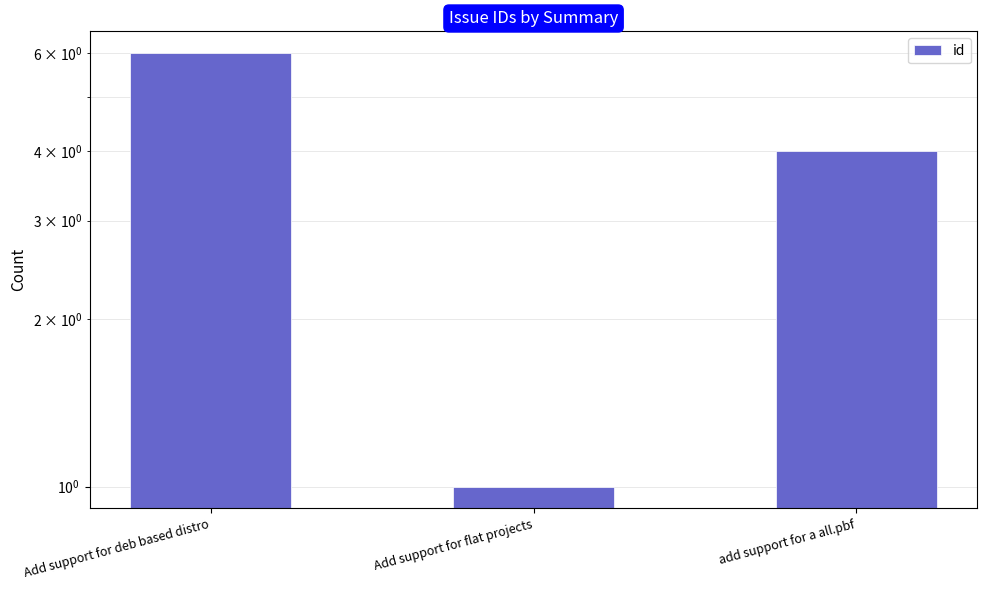

Reading left to right, list all the values displayed in this chart.

Add support for deb based distro=6	Add support for flat projects=1	add support for a all.pbf=4